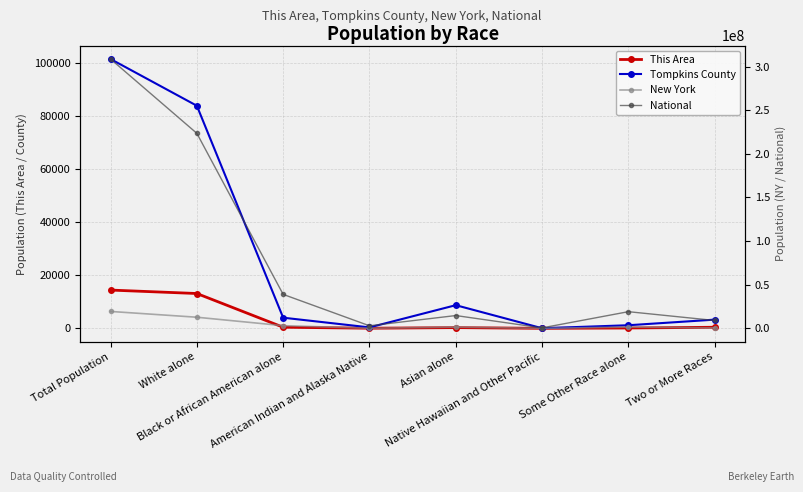

Rank the series by their maximum value, from highest to lowest.

National, New York, Tompkins County, This Area